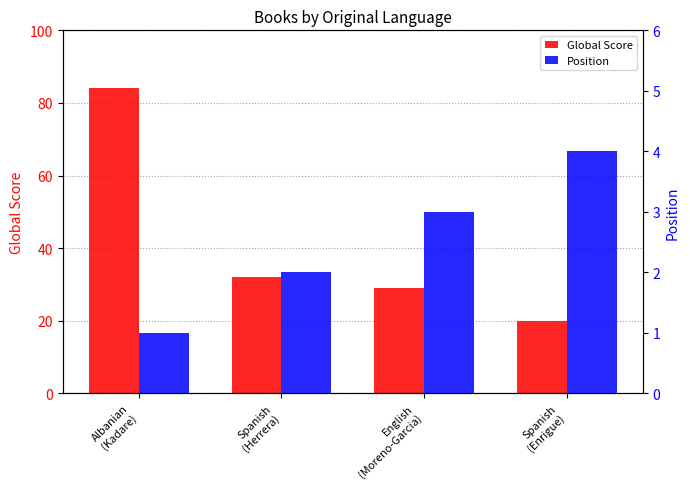

What is the smallest value displayed?

1